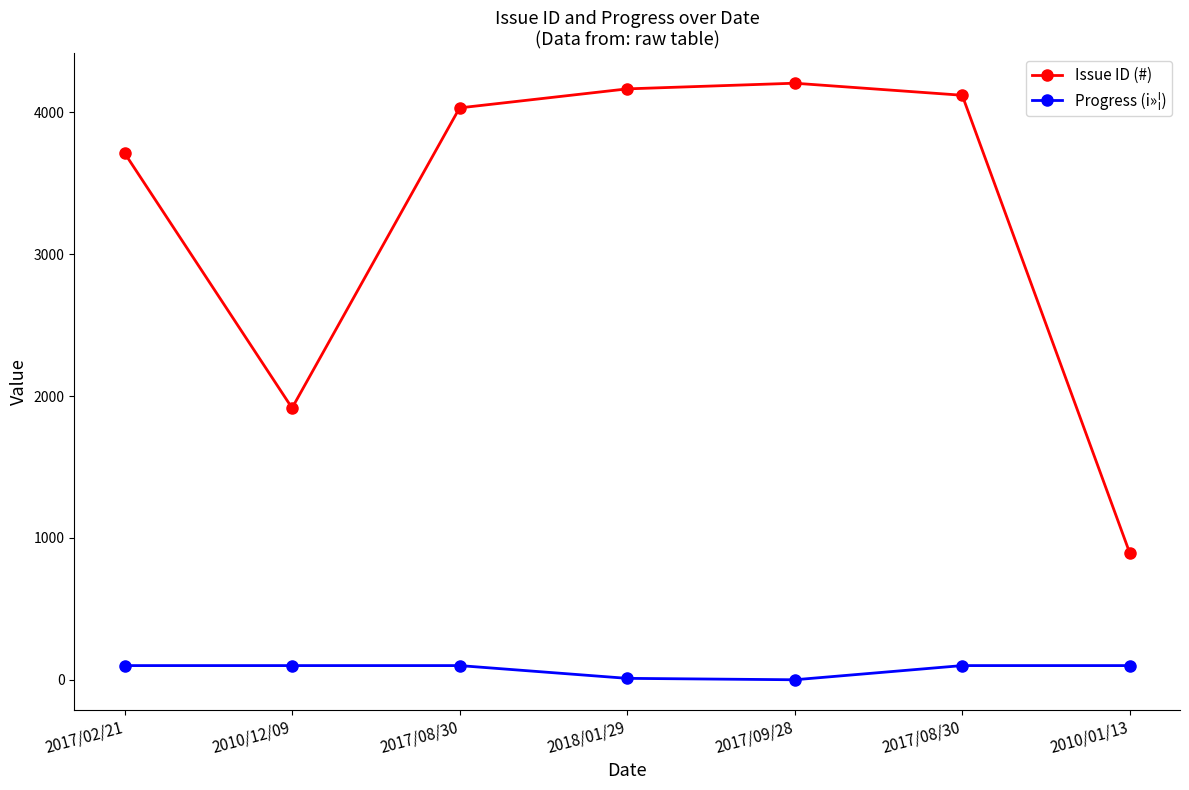

True or false: Progress (i»¦) and Issue ID (#) intersect in this chart.

False